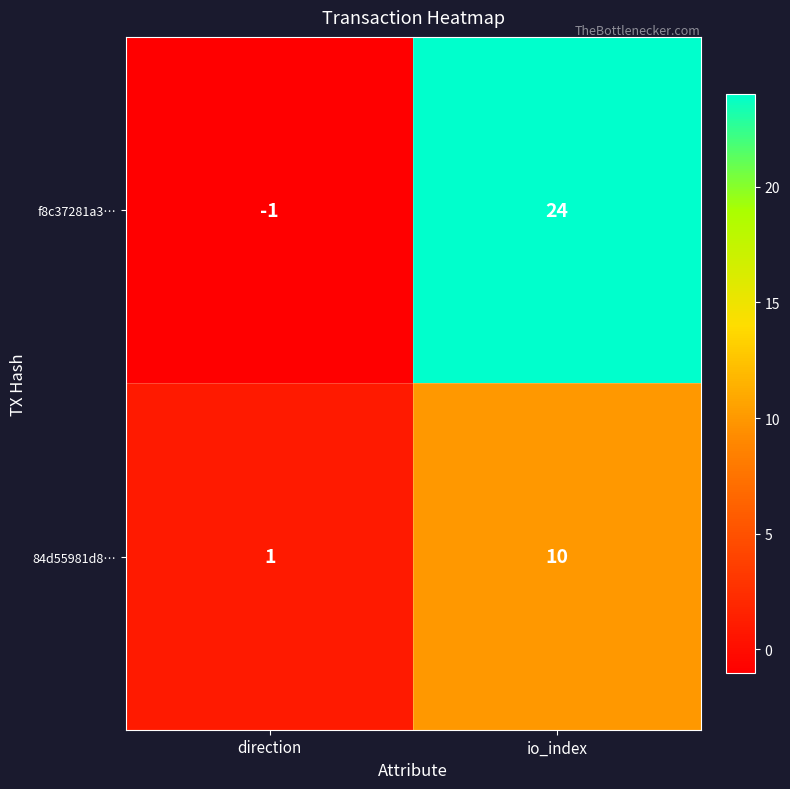

Which series has the largest total across all categories?

f8c37281a3…